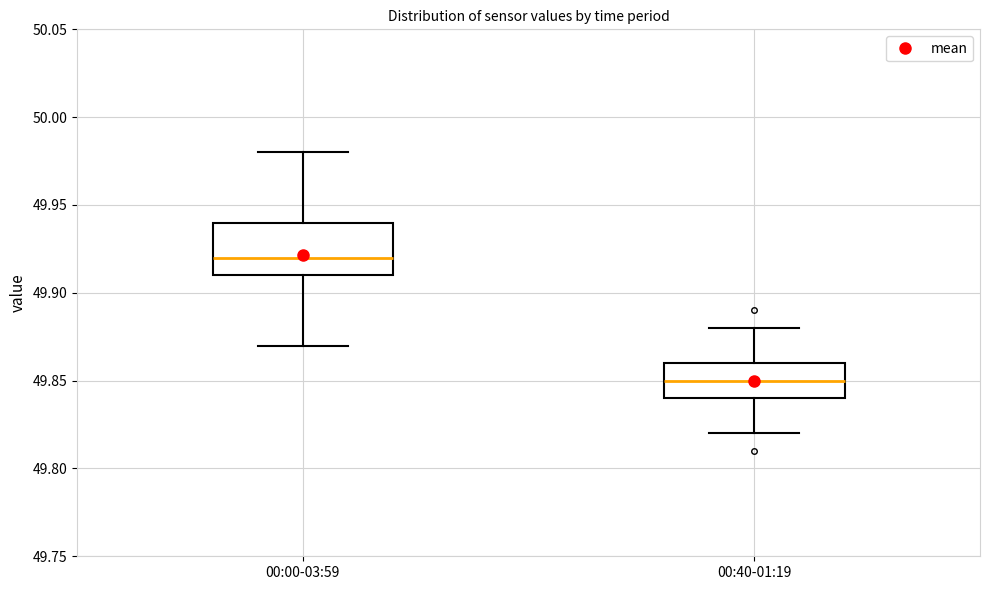

Reading left to right, read every box against the y-axis: the position of its median line, the range the box covers, and the ends of its whiskers. The values are not printed on the chart, so give them approximately, as read against the axis.

00:00-03:59: median 49.92, box 49.91 to 49.94, whiskers 49.87 to 49.98
00:40-01:19: median 49.85, box 49.84 to 49.86, whiskers 49.82 to 49.88